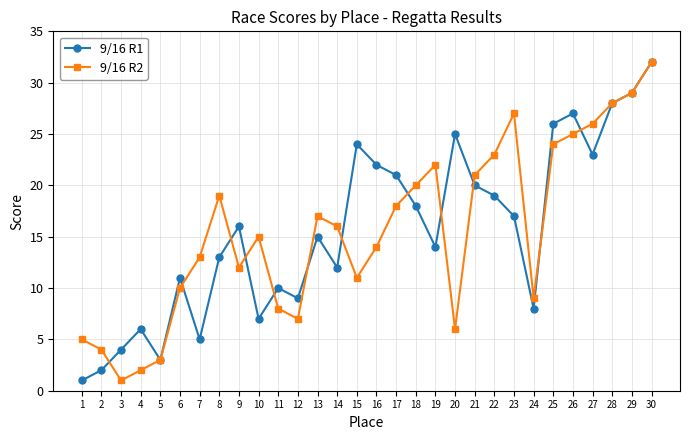

How many values in the 9/16 R2 series are below 16?

15